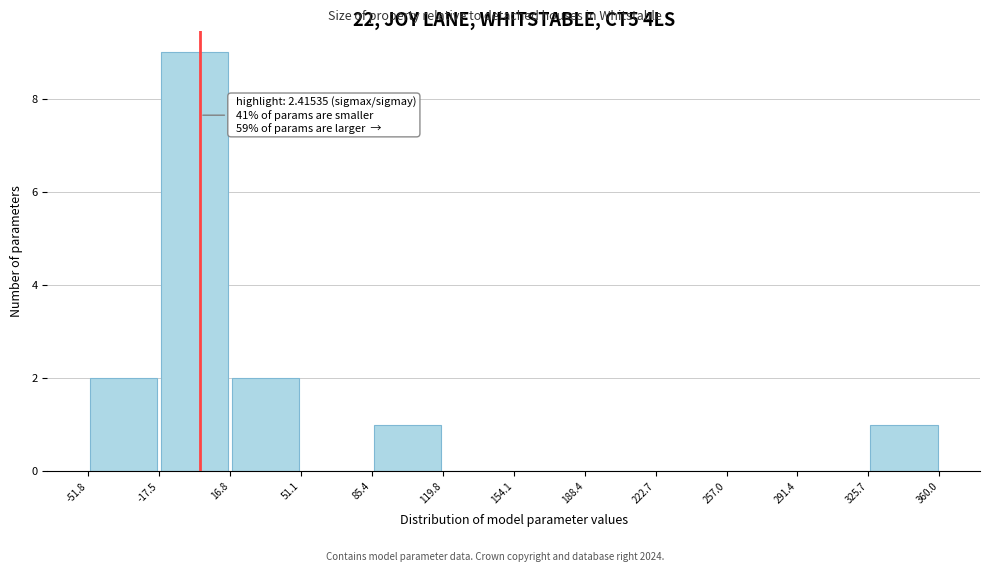

Which range on the x-axis has the tallest bar?

-17.5 to 16.8